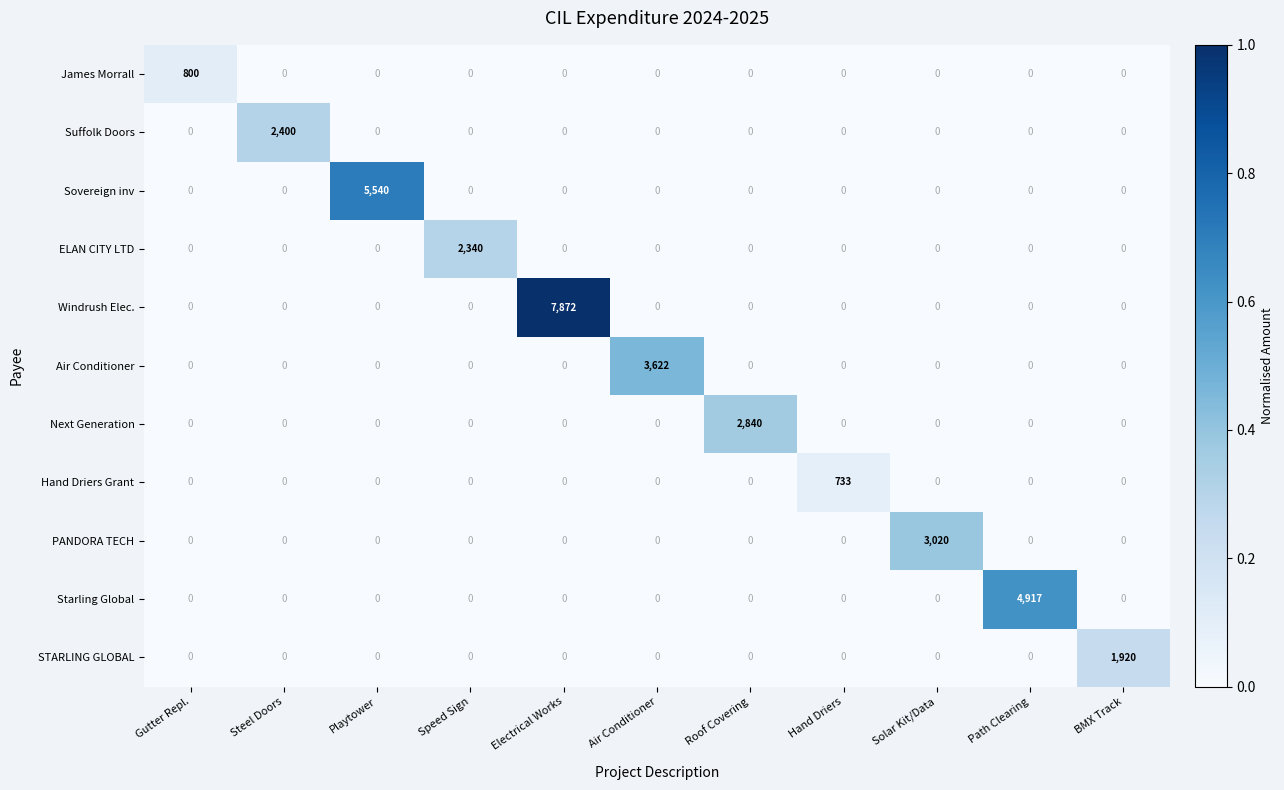

Which series changed the most between Steel Doors and Air Conditioner?

Air Conditioner